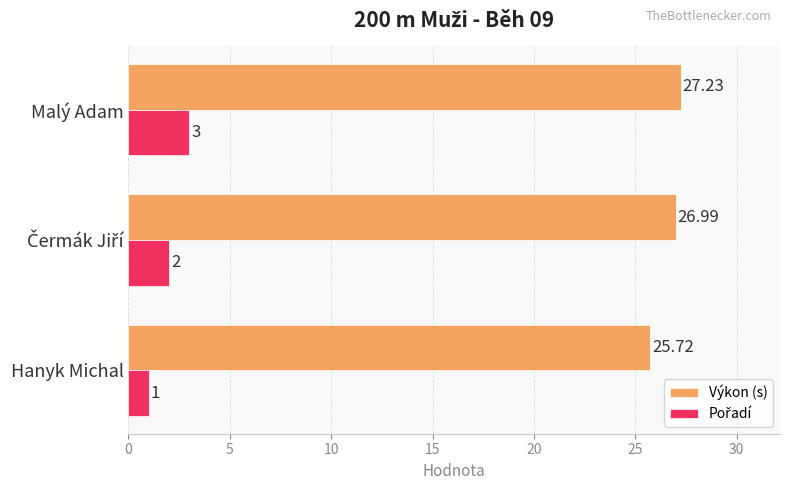

At which label is Výkon (s) closest to 26?

Hanyk Michal